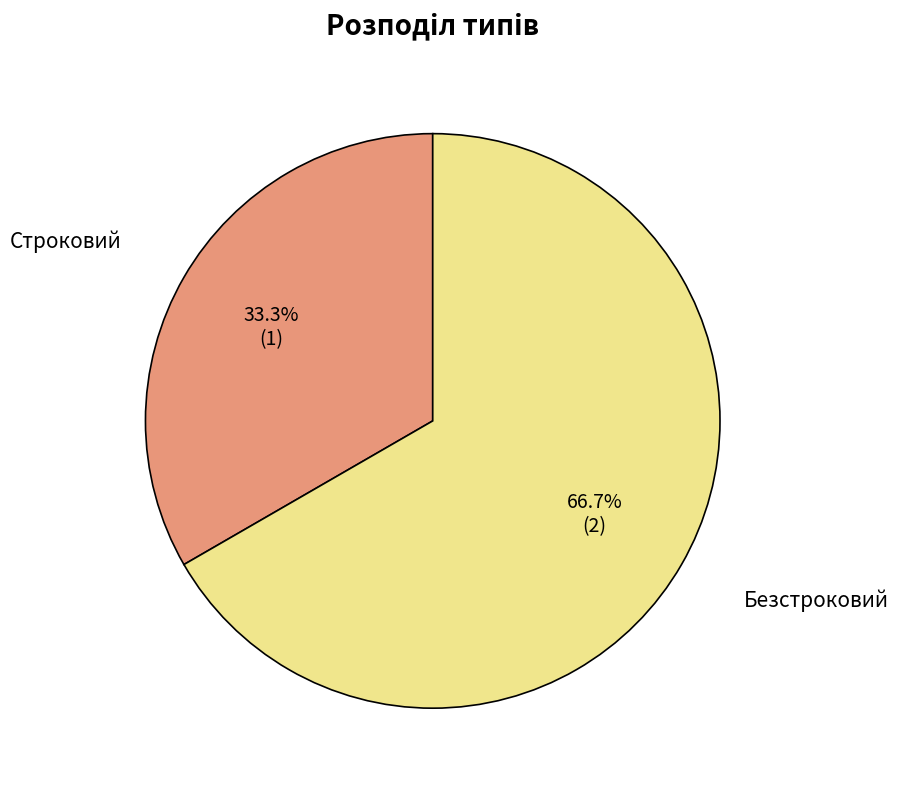

What percentage do Строковий and Безстроковий together represent?

100.0%